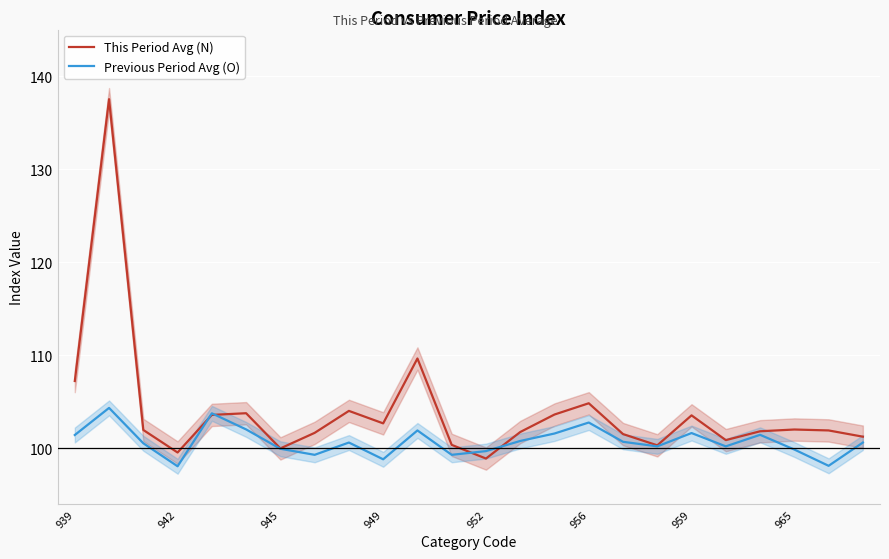

Is it true that Previous Period Avg (O) equals 30.7 at 942?

False